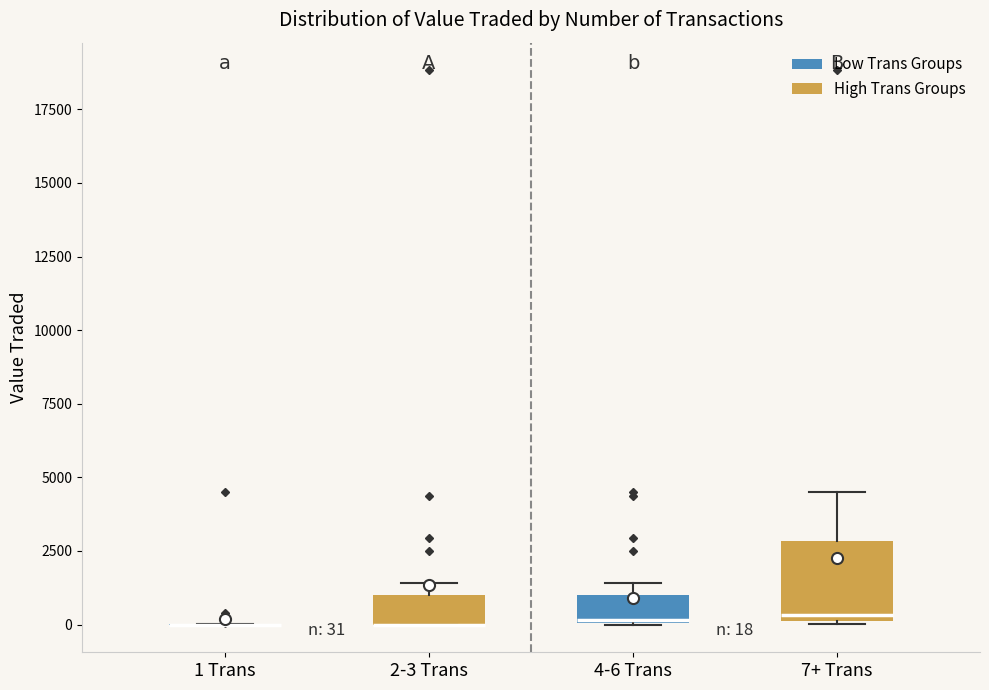

Comparing the boxes themselves (not the whiskers), which one is the tallest?

7+ Trans